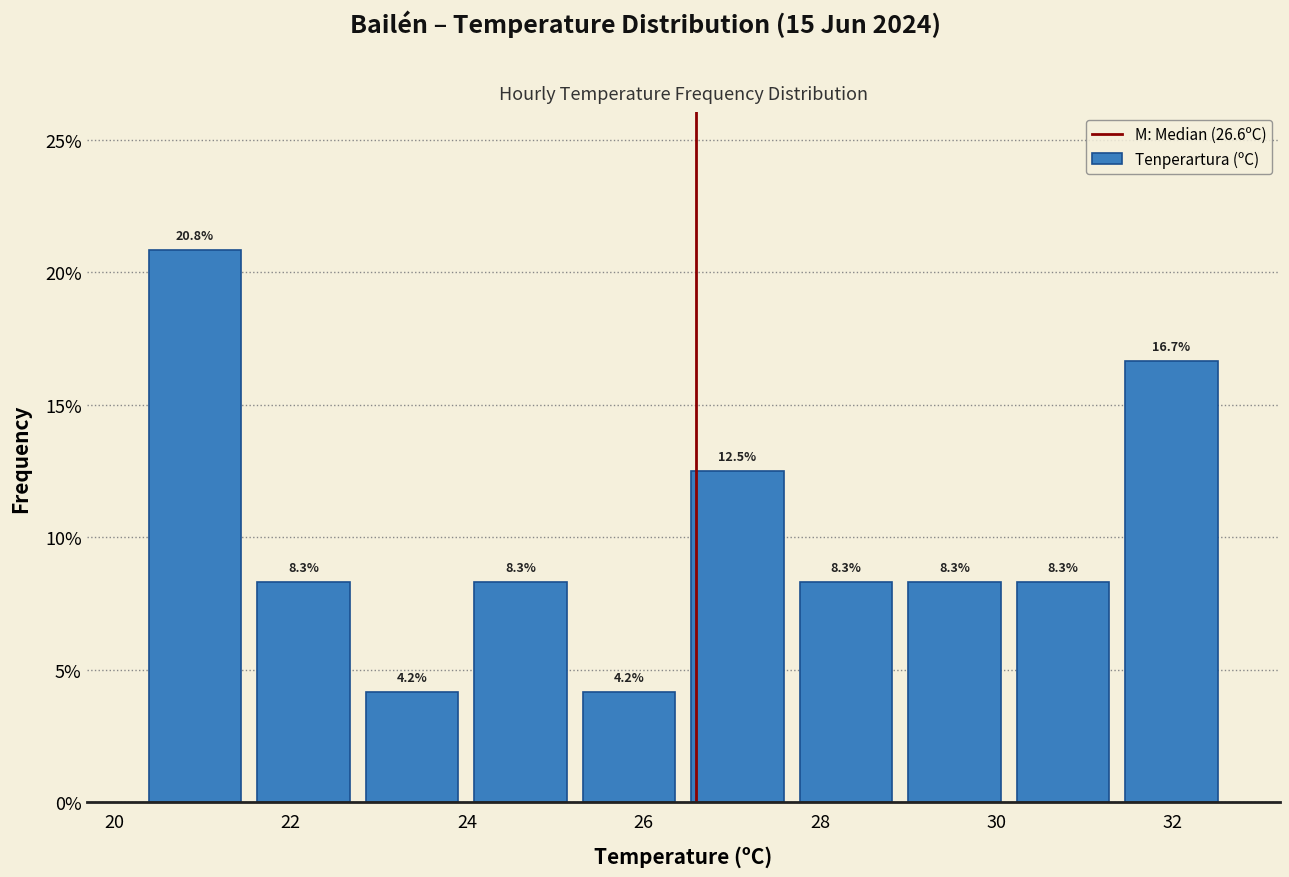

Reading left to right, transcribe this chart: for each bar, give the range it covers on the x-axis and its height. The bar edges are not printed on the chart, so give them approximately, as read against the axis.

20.4 to 21.6: 20.8
21.6 to 22.8: 8.3
22.8 to 24.0: 4.2
24.0 to 25.2: 8.3
25.2 to 26.4: 4.2
26.4 to 27.6: 12.5
27.6 to 29.0: 8.3
29.0 to 30.2: 8.3
30.2 to 31.4: 8.3
31.4 to 32.6: 16.7